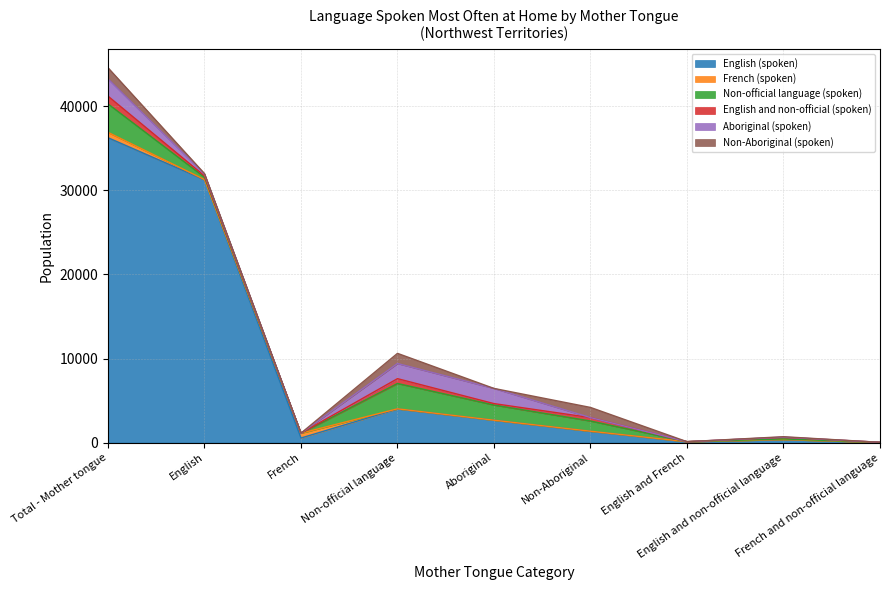

Reading left to right, list all the values displayed in this chart.

English (spoken): 36275	31260	540	3995	2655	1335	95	355	15
French (spoken): 635	30	570	20	5	15	10	0	5
Non-official language (spoken): 3385	280	5	3015	1805	1215	0	75	5
English and non-official (spoken): 925	155	0	575	170	405	0	190	5
Aboriginal (spoken): 2045	205	0	1800	1805	0	0	30	0
Non-Aboriginal (spoken): 1335	75	5	1210	0	1210	0	45	0